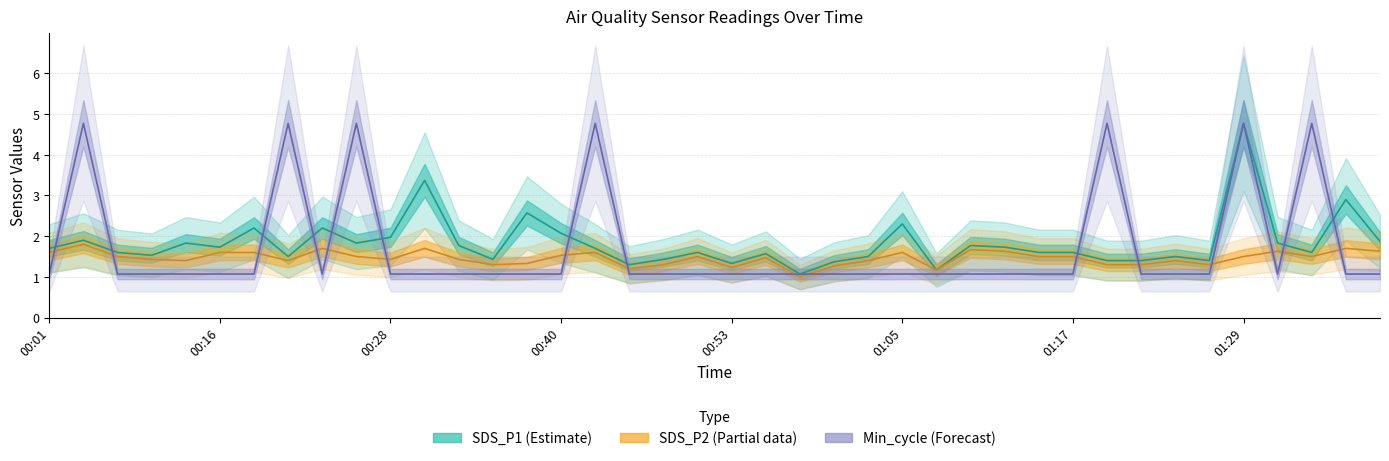

What are all the series names shown in the legend?

SDS_P1, SDS_P2, Min_cycle